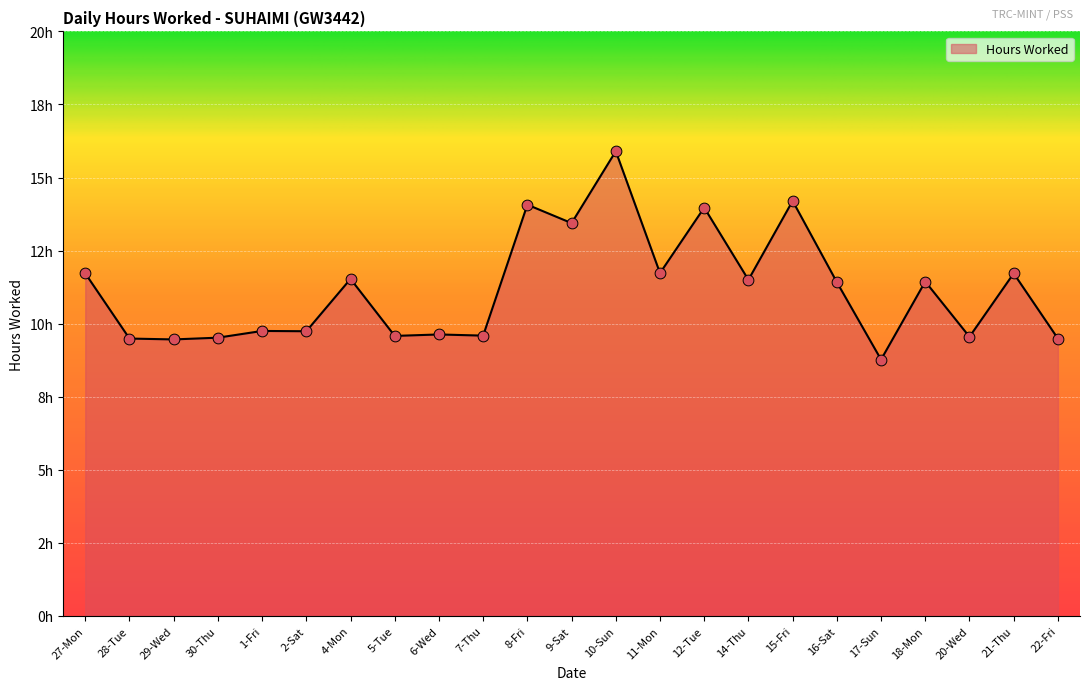

What is the change in value from 7-Thu to 10-Sun?

+6.3